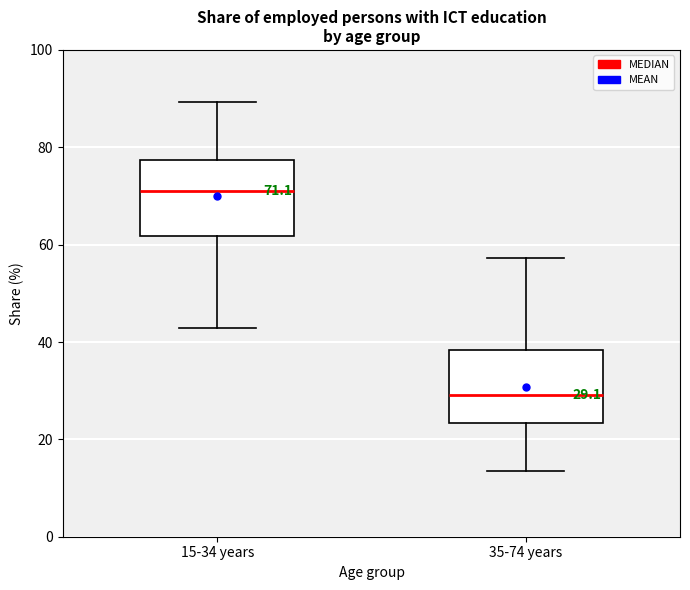

Which box's median line is the lowest?

35-74 years